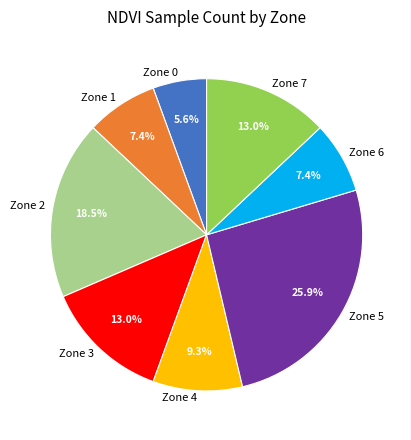

The Zone 6 slice represents 7% of the pie. True or false?

True